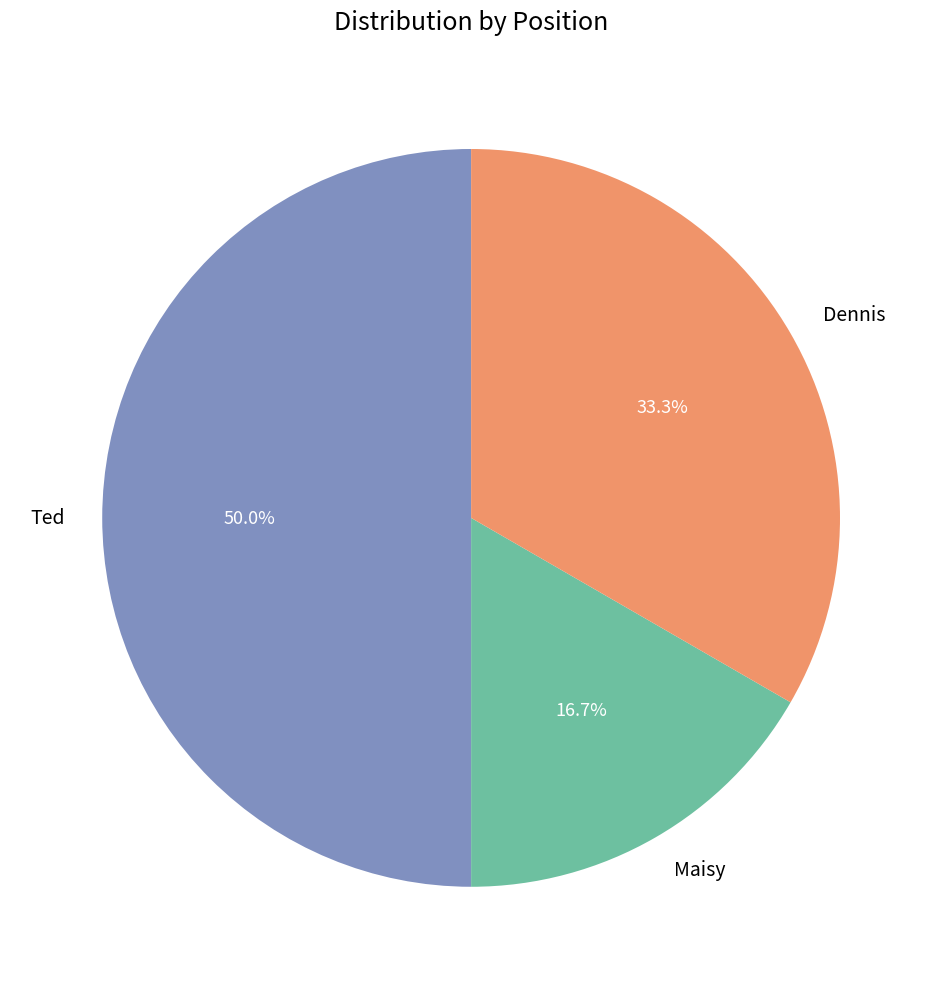

Count the number of slices in the pie.

3